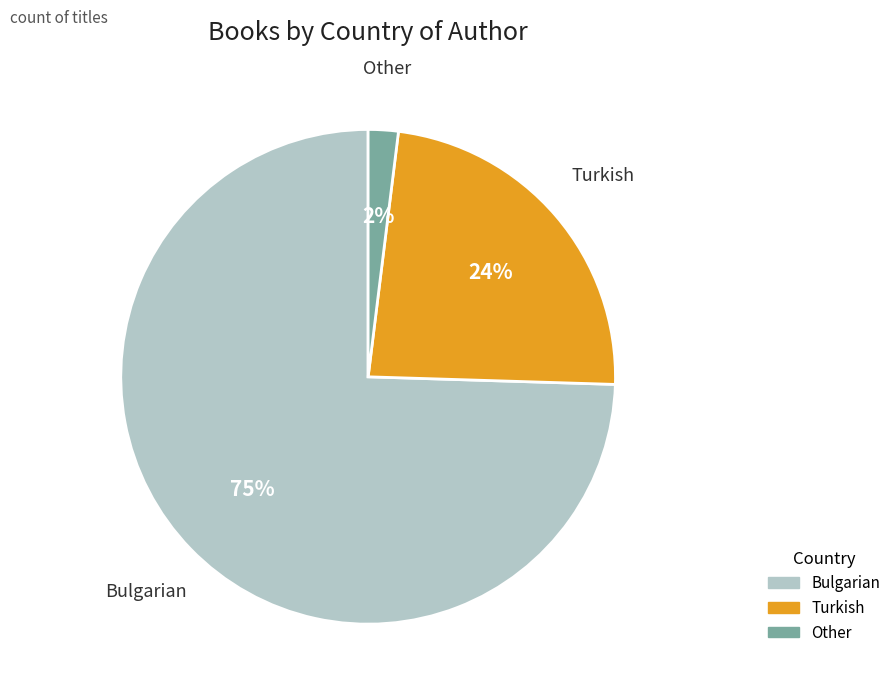

Rank the categories by value from highest to lowest.

Bulgarian, Turkish, Other